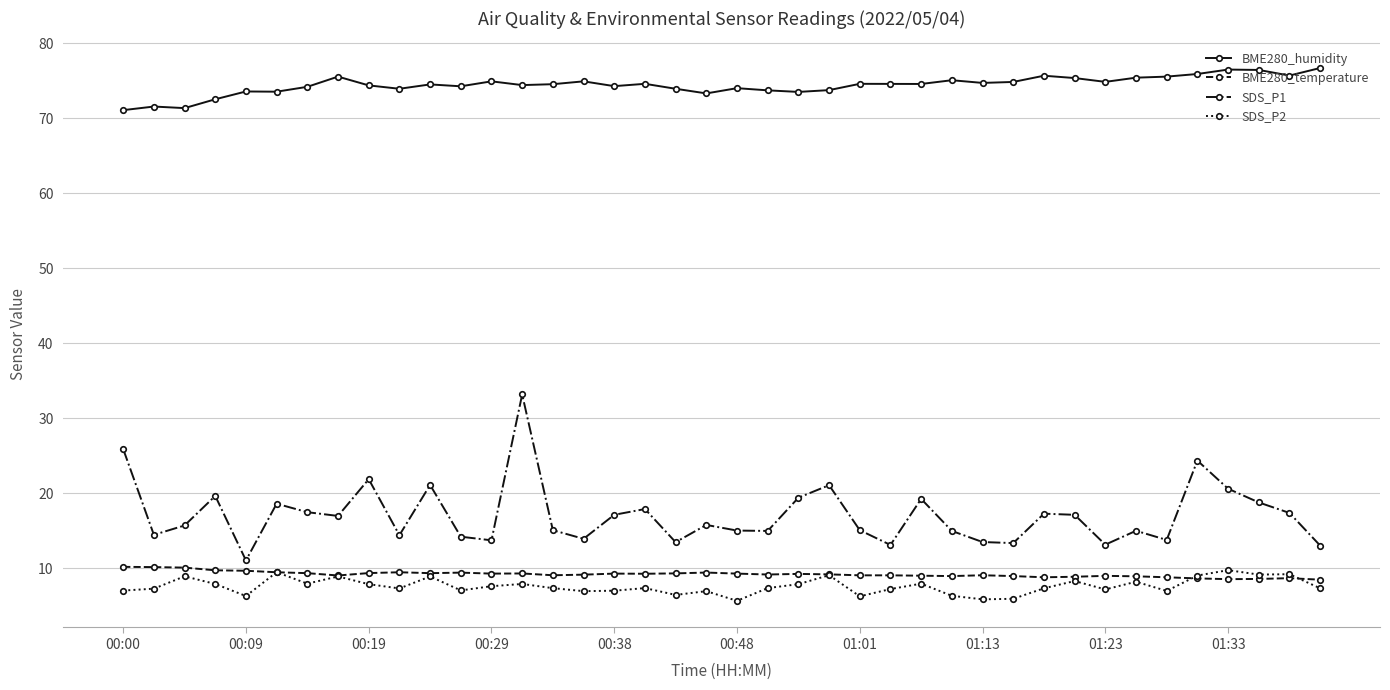

True or false: SDS_P2 and BME280_humidity cross at least once.

False